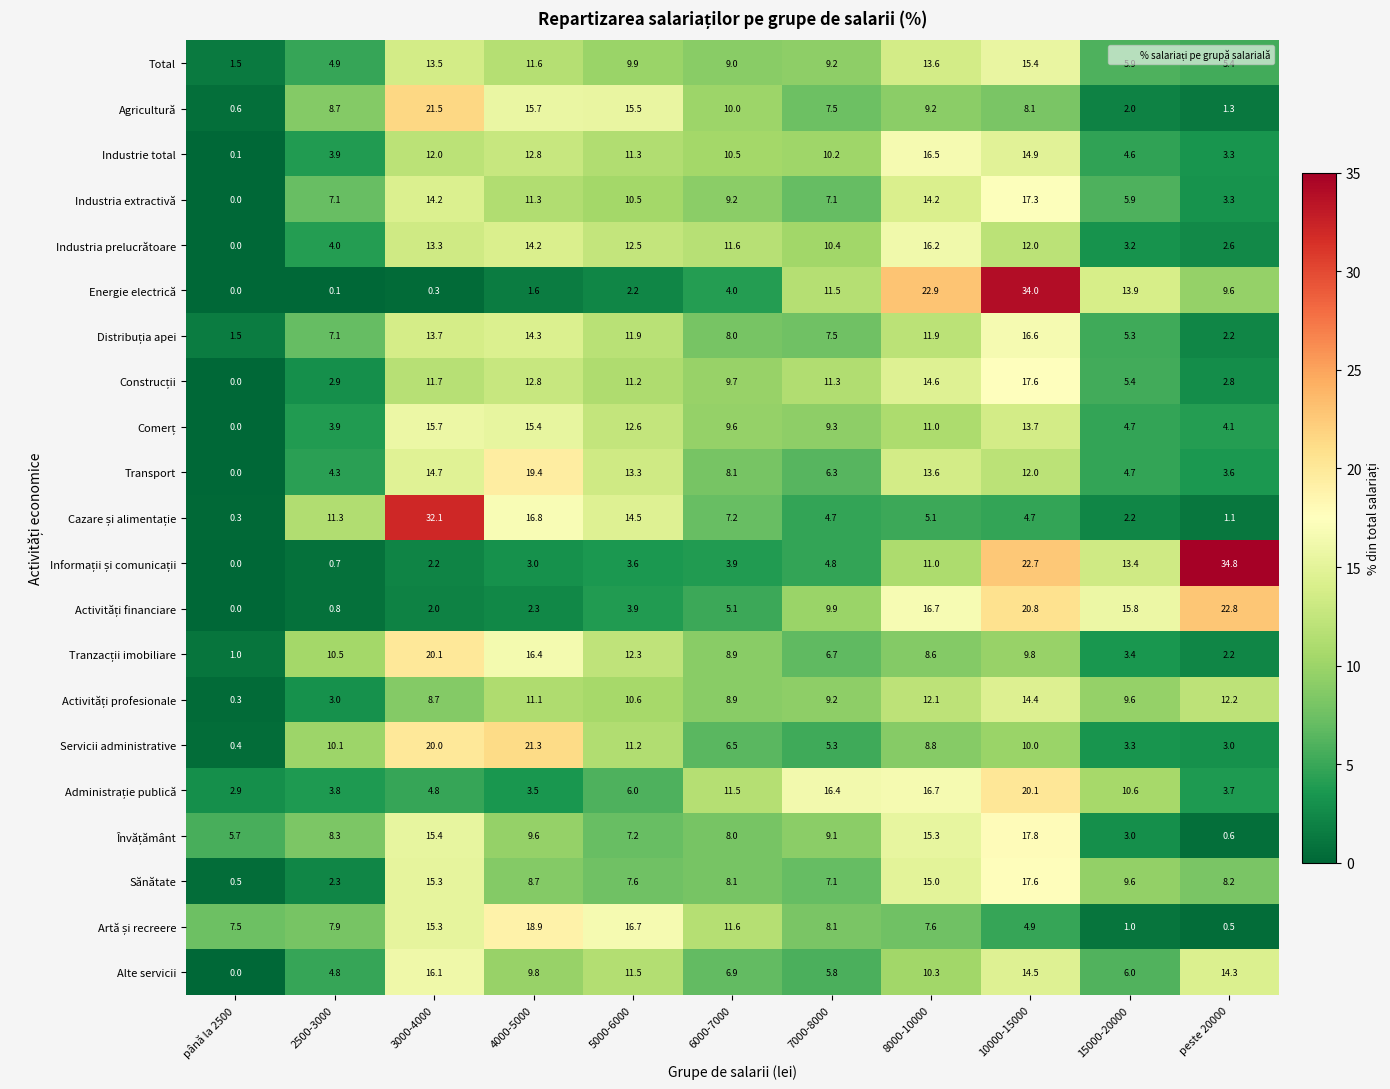

Which series changed the most between 2500-3000 and 5000-6000?

Transport